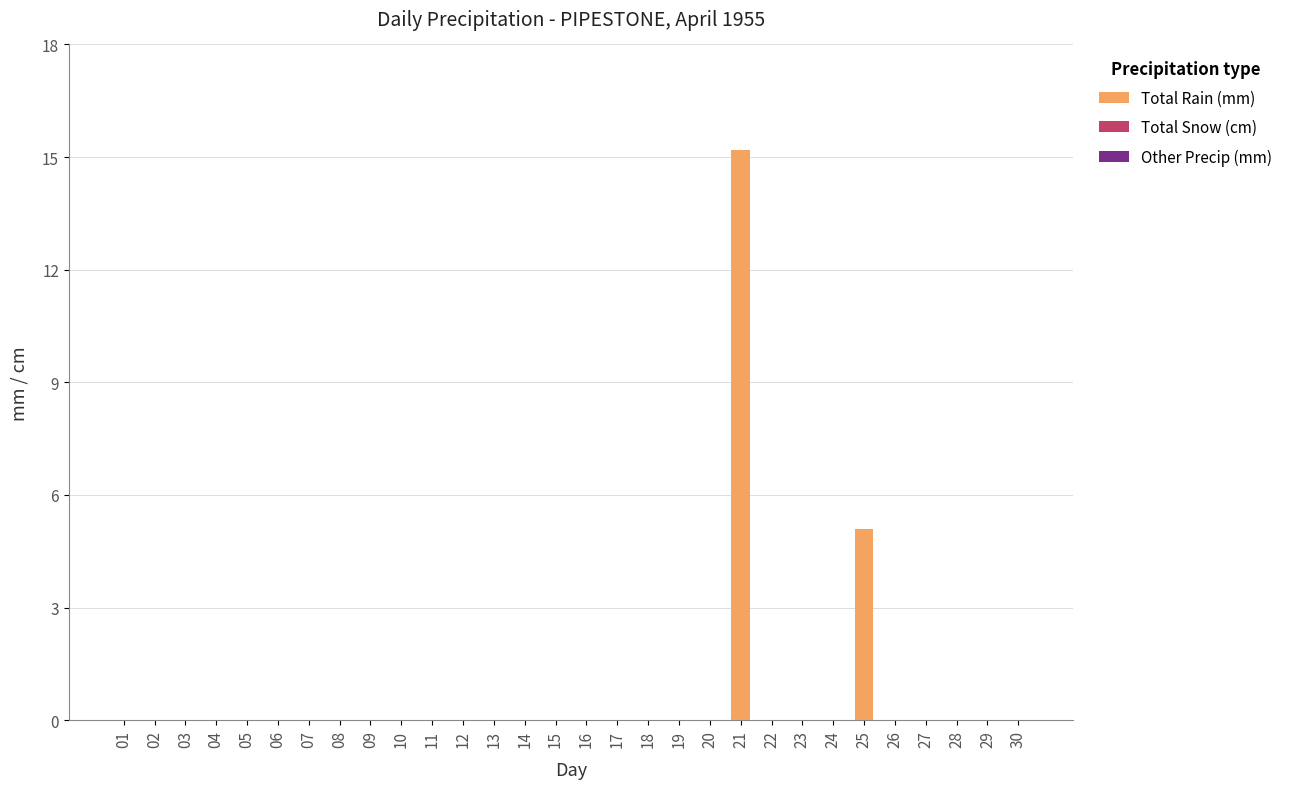

Does the chart contain stacked bars?

No